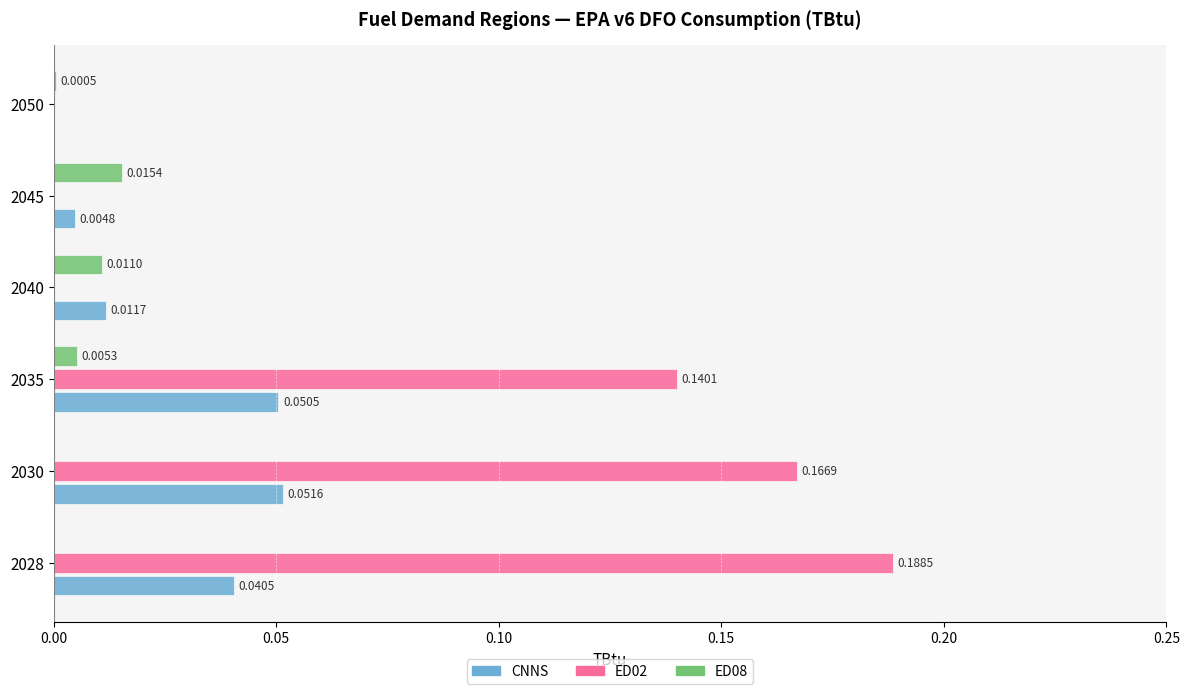

Which series changed the most between 2028 and 2040?

ED02